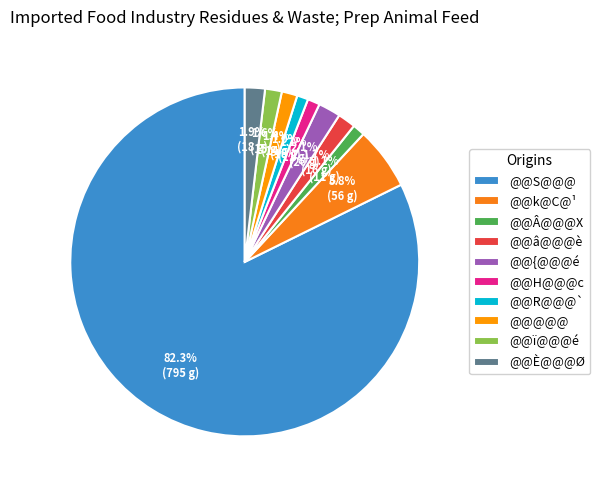

Count the number of slices in the pie.

10